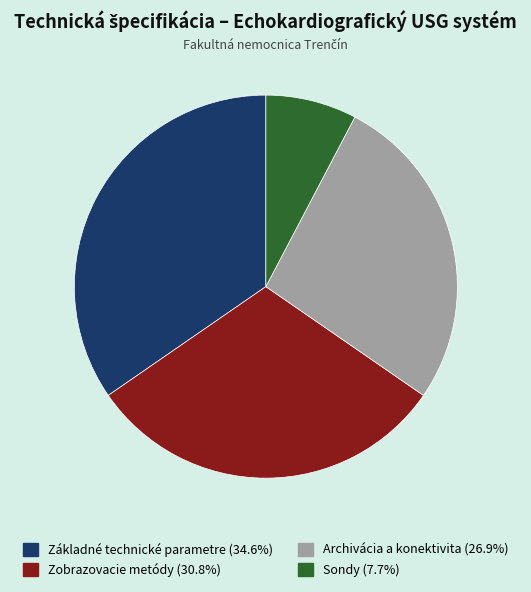

Is there any slice that represents more than half of the pie?

No